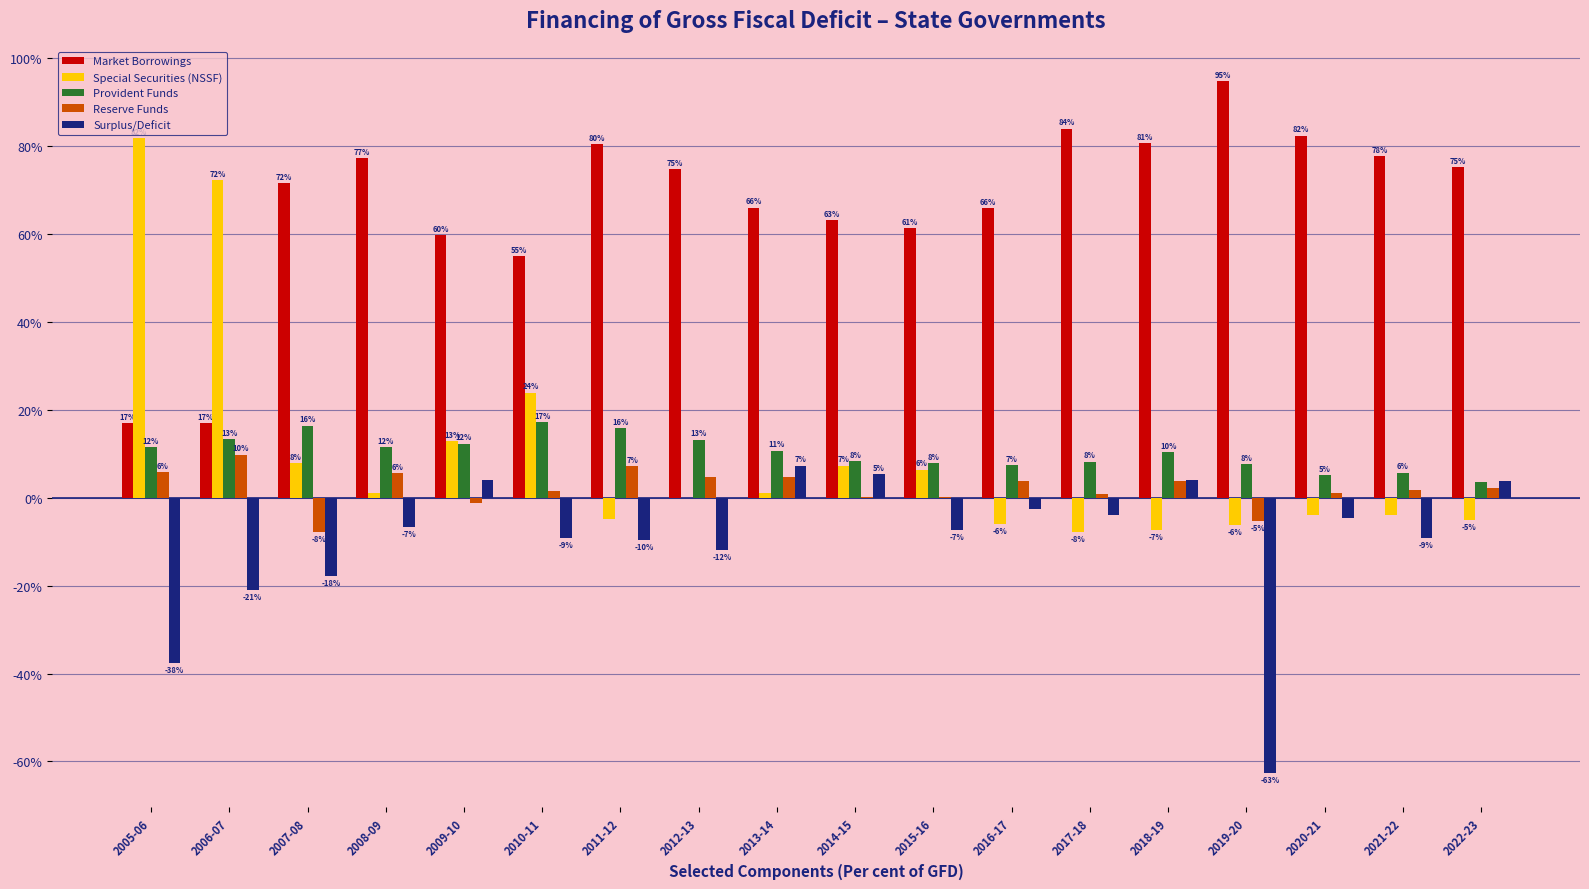

What are all the series names shown in the legend?

Market Borrowings, Special Securities (NSSF), Provident Funds, Reserve Funds, Surplus/Deficit